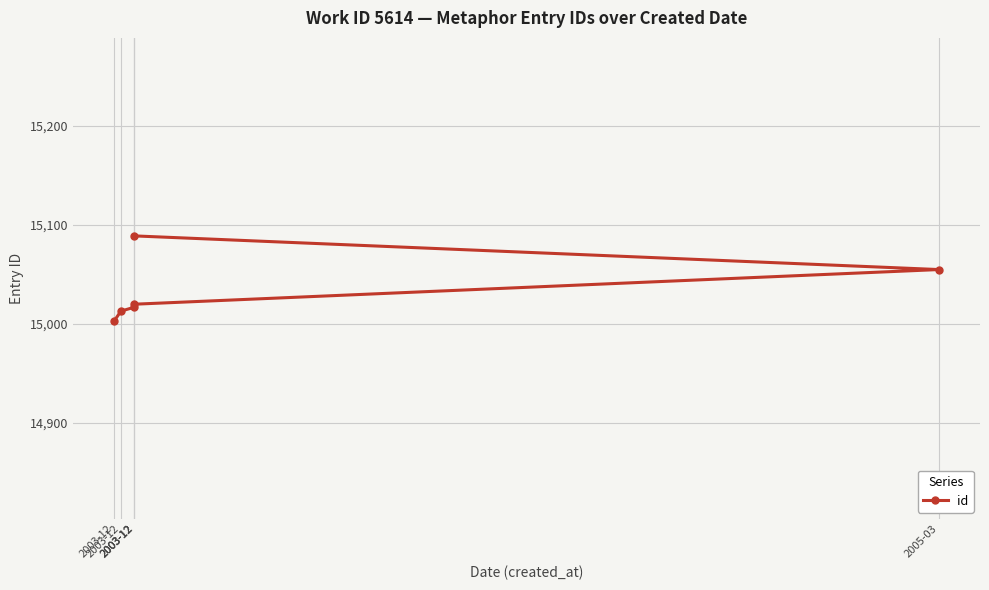

What is the ratio of the value at 2003-12 to the value at 2005-03?

1.0